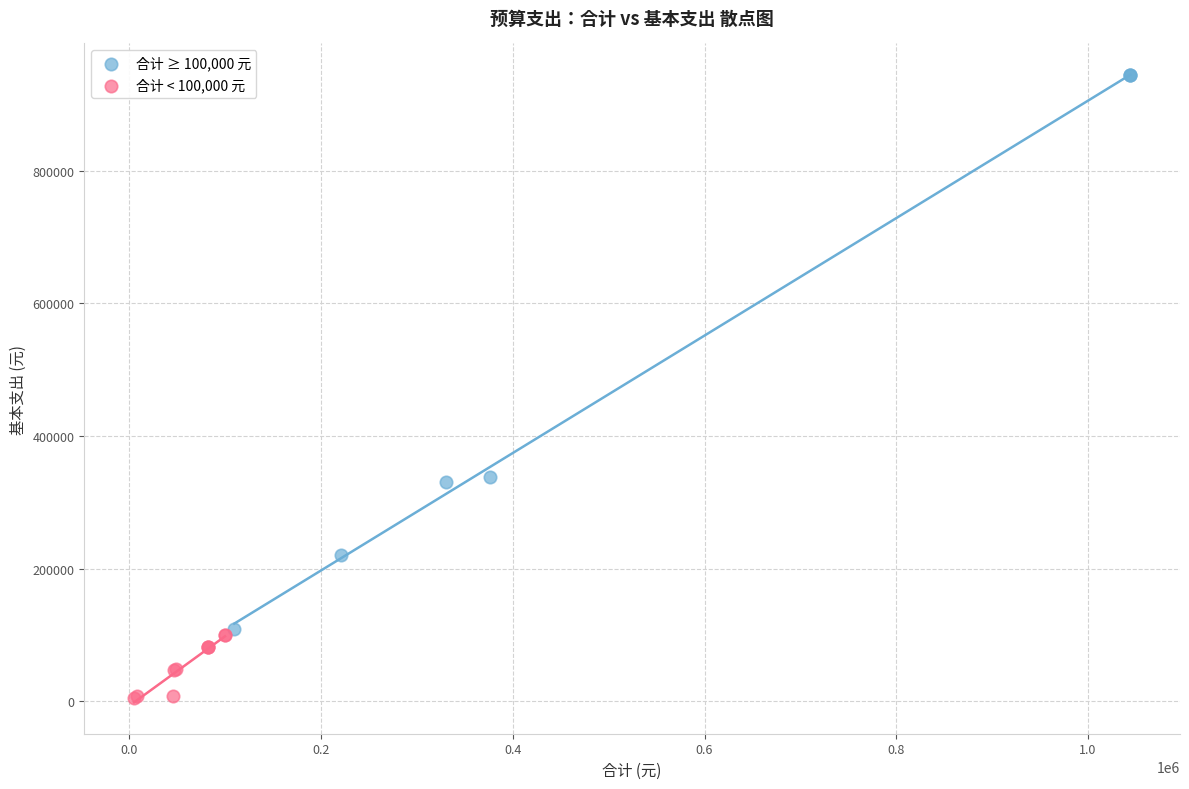

Which series contains the lowest Y value?

合计 < 100,000 元